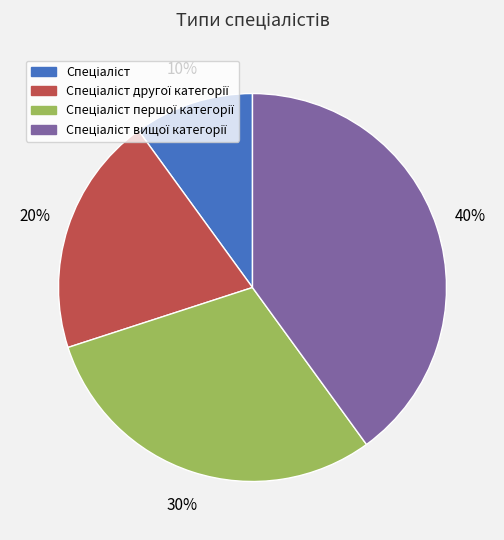

To the nearest percent, what is the difference between the largest and smallest slice percentages?

30%